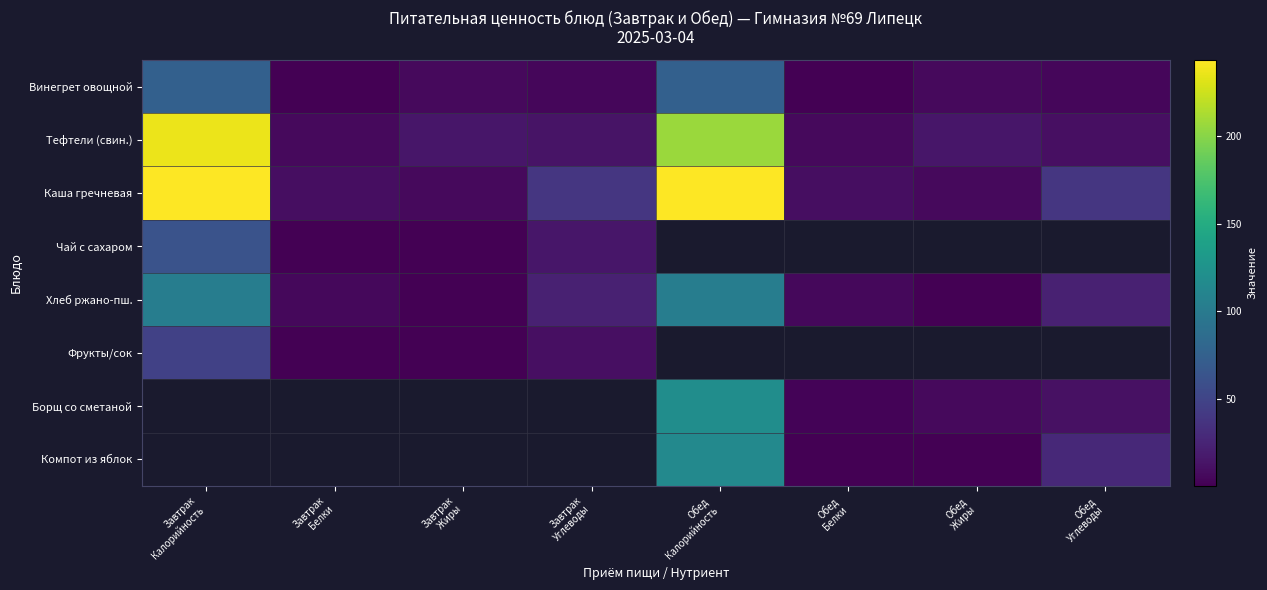

Rank the series at Обед Углеводы from highest to lowest value.

Компот из яблок, Каша гречневая, Чай с сахаром, Хлеб ржано-пш., Фрукты/сок, Борщ со сметаной, Тефтели (свин.), Винегрет овощной